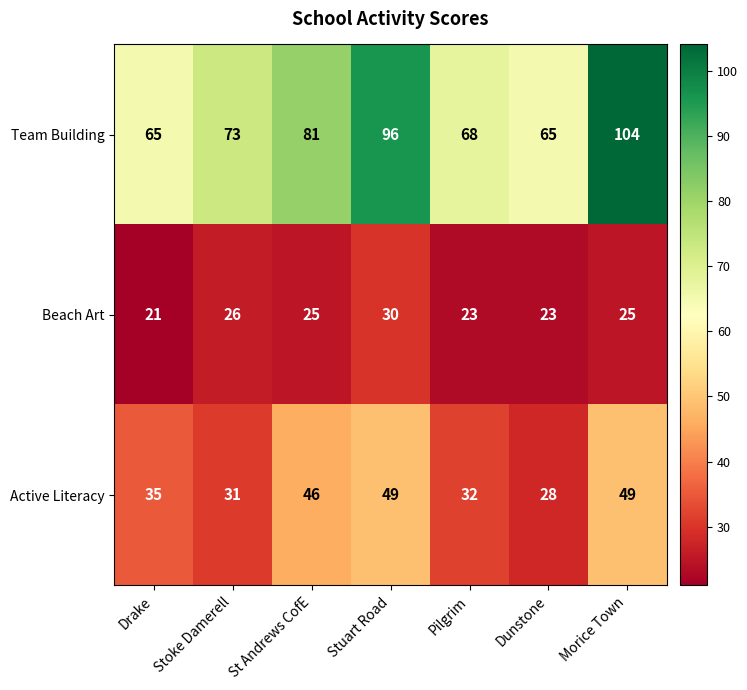

At which category does the chart reach its minimum across all series?

Drake